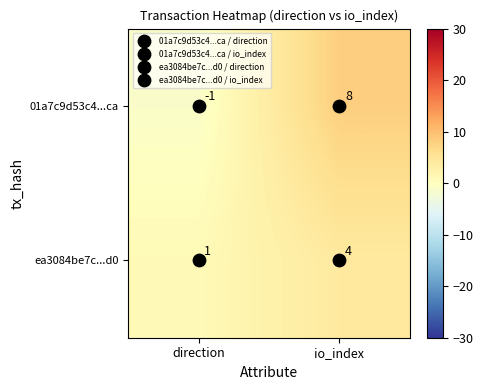

What is the total value across all series at io_index?

12